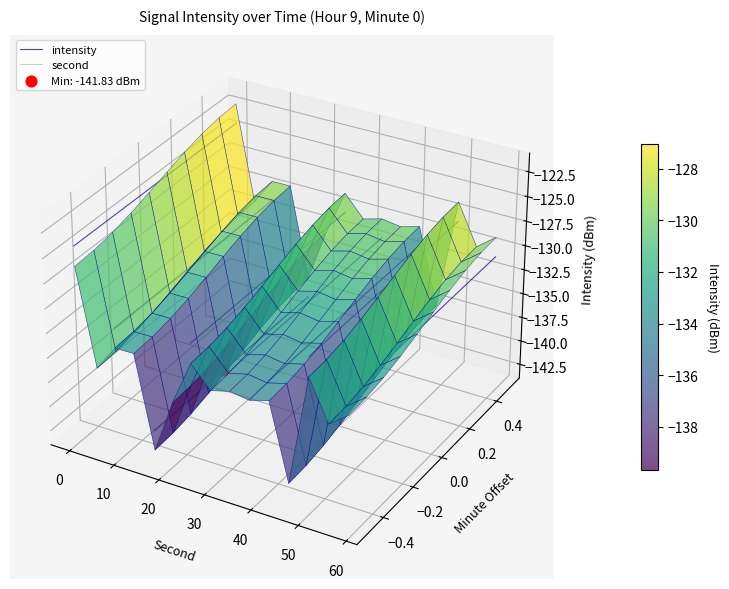

Is the value of intensity at 36 greater than the value of second at 8?

No